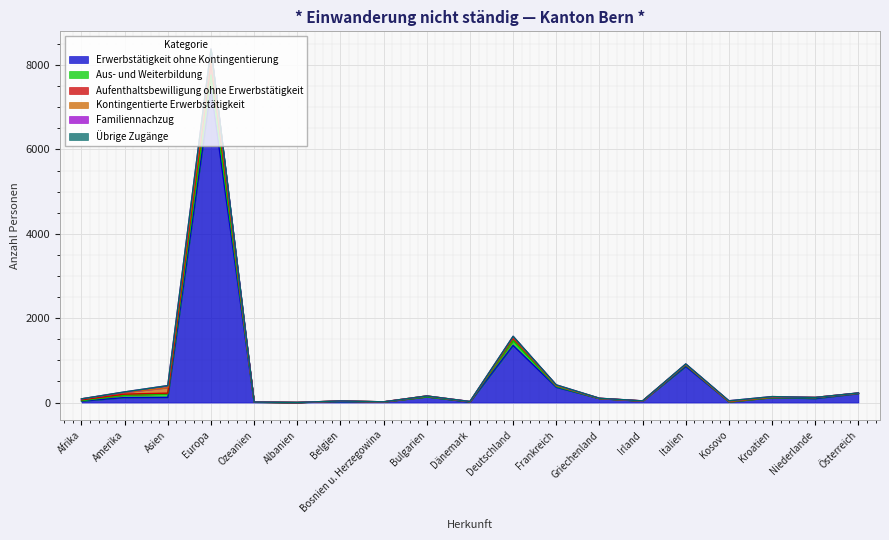

What is the label of the 8th point from the left?

Bosnien u. Herzegowina